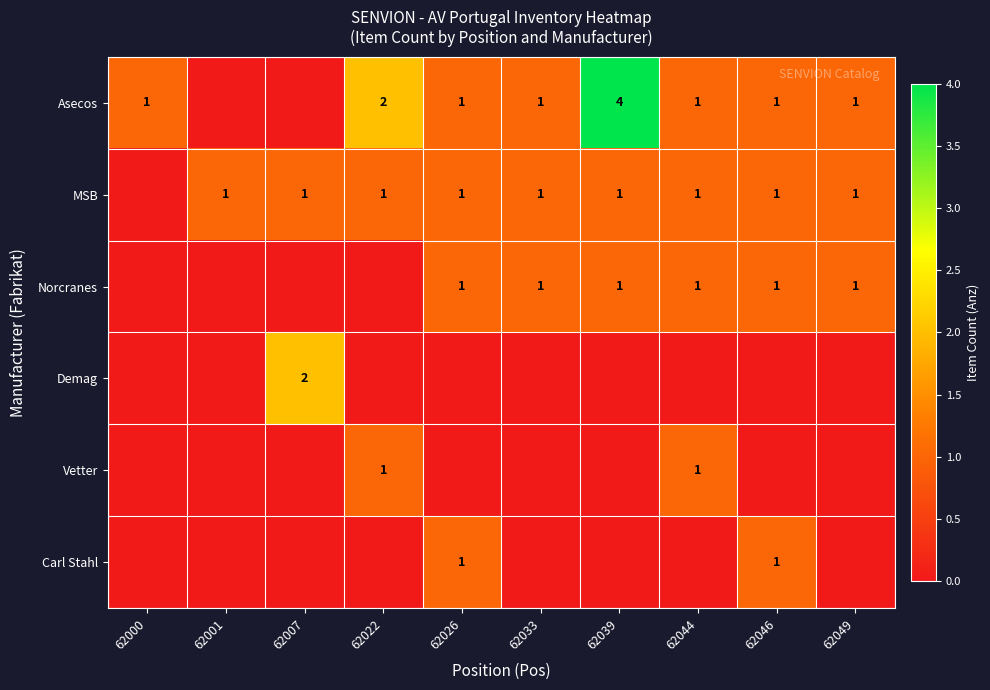

True or false: Asecos has a value of 2 at 62022.

True